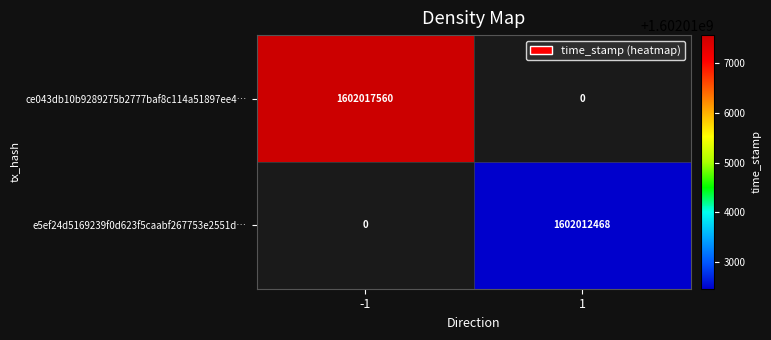

Is it true that e5ef24d5169239f0d623f5caabf267753e2551d… equals 1602012468 at 1?

True